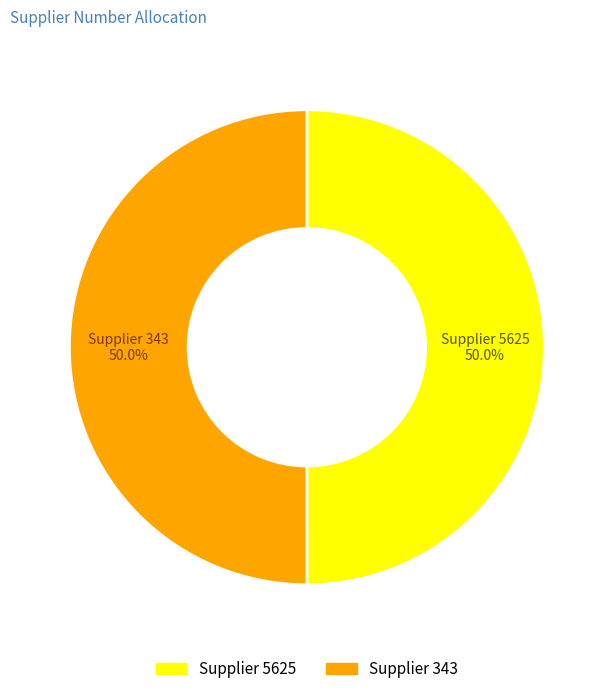

What is the ratio of the value at Supplier 5625 to the value at Supplier 343?

1.0